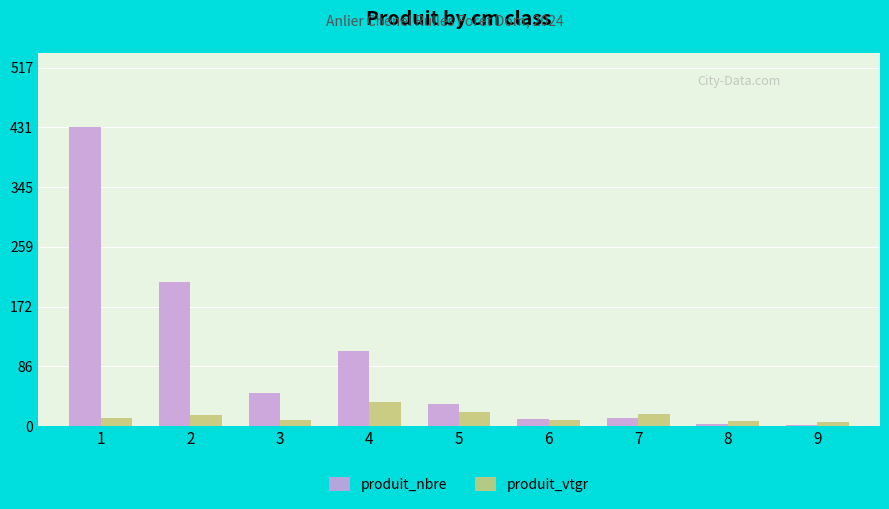

Which series has the largest range (max minus min)?

produit_nbre